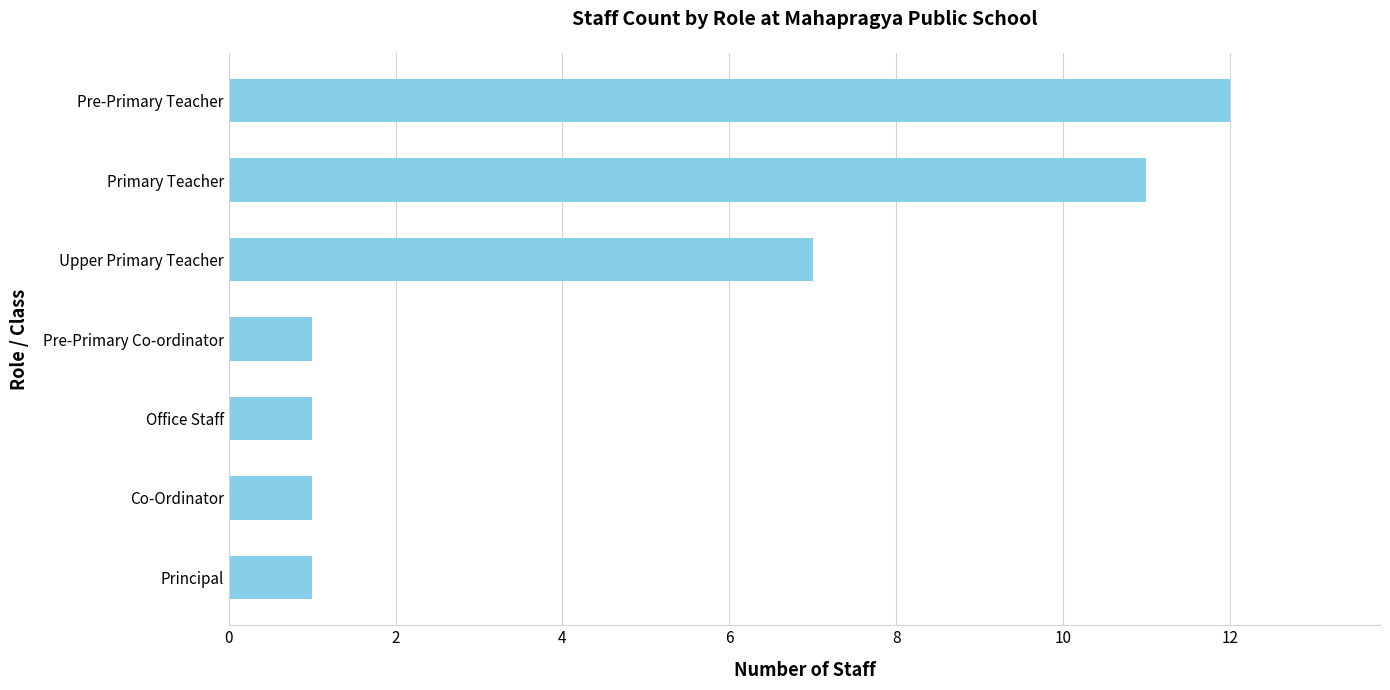

How many bars are there in total?

7